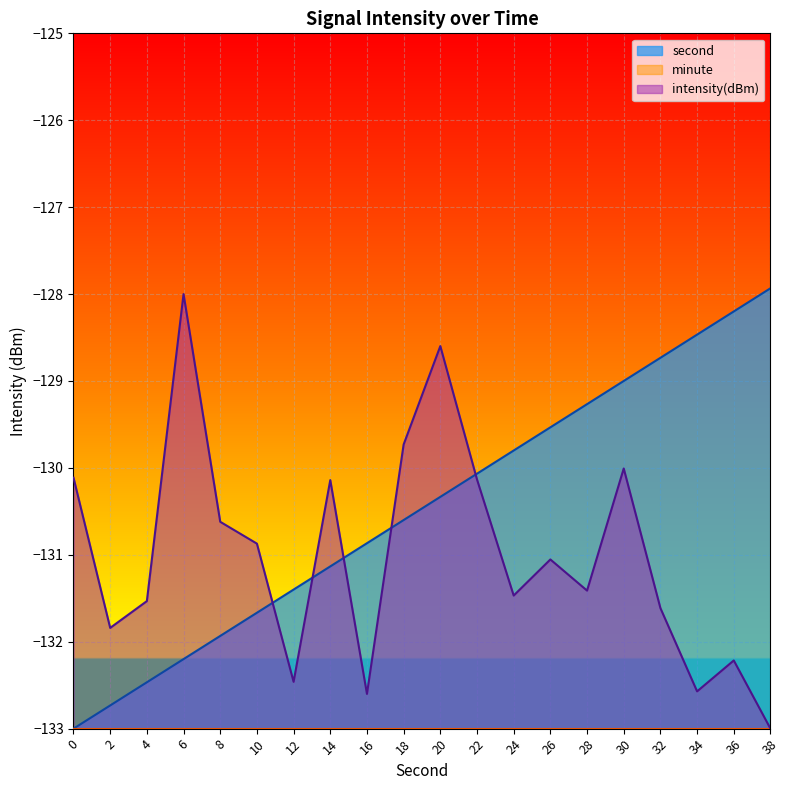

Is it true that second equals -29.8 at 34?

False